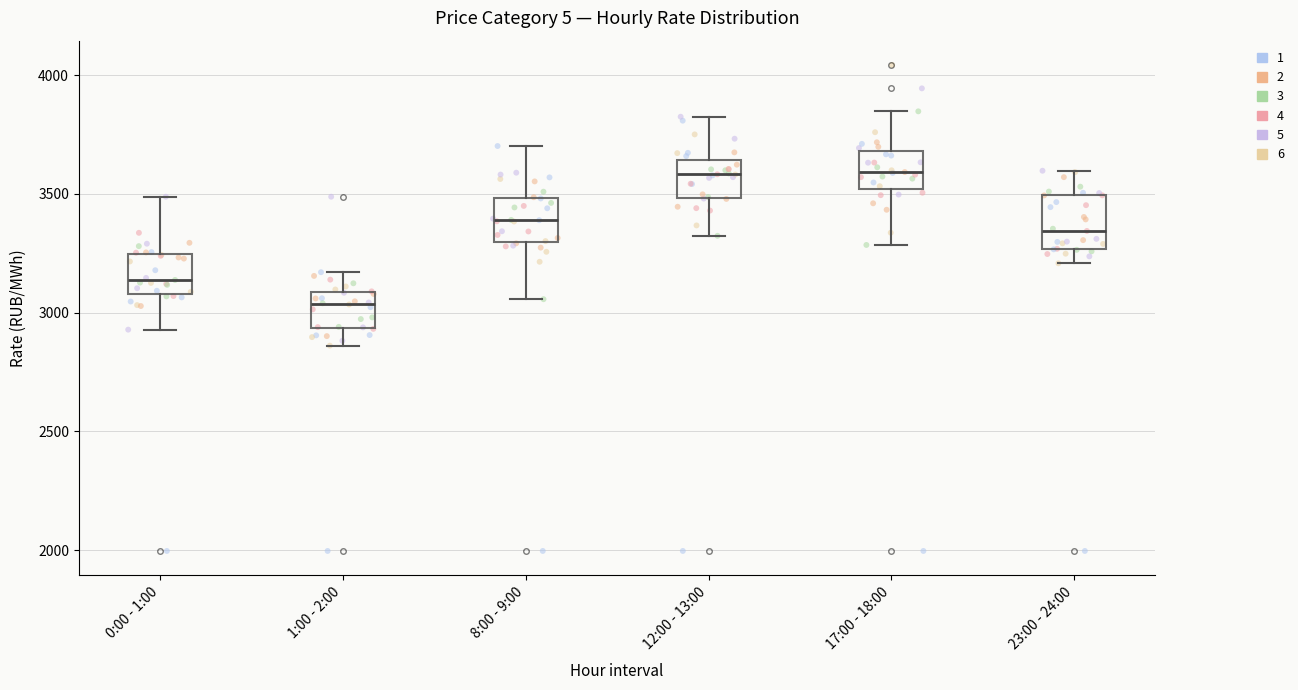

Reading left to right, read every box against the y-axis: the position of its median line, the range the box covers, and the ends of its whiskers. The values are not printed on the chart, so give them approximately, as read against the axis.

0:00 - 1:00: median 3150, box 3100 to 3250, whiskers 2950 to 3500
1:00 - 2:00: median 3050, box 2950 to 3100, whiskers 2850 to 3150
8:00 - 9:00: median 3400, box 3300 to 3500, whiskers 3050 to 3700
12:00 - 13:00: median 3600, box 3500 to 3650, whiskers 3300 to 3850
17:00 - 18:00: median 3600, box 3500 to 3700, whiskers 3300 to 3850
23:00 - 24:00: median 3350, box 3250 to 3500, whiskers 3200 to 3600